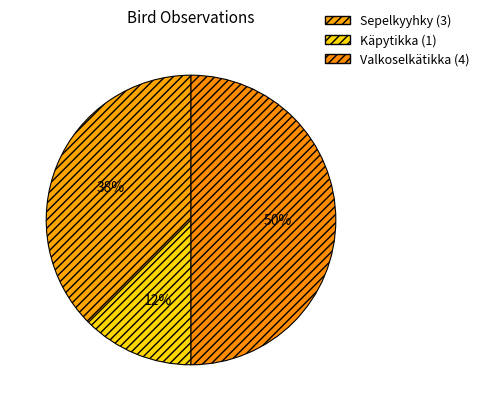

What is the smallest slice in the pie chart?

Käpytikka